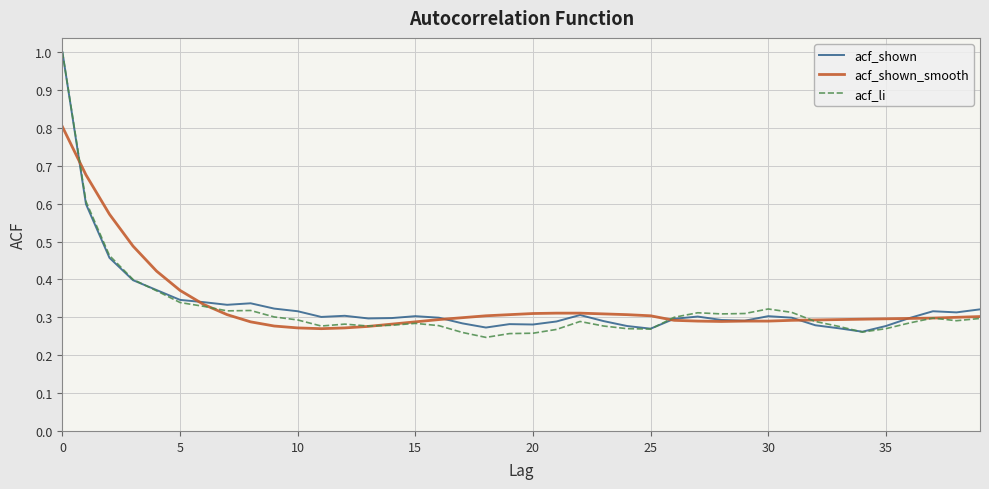

What is the maximum value for acf_shown_smooth?

0.8